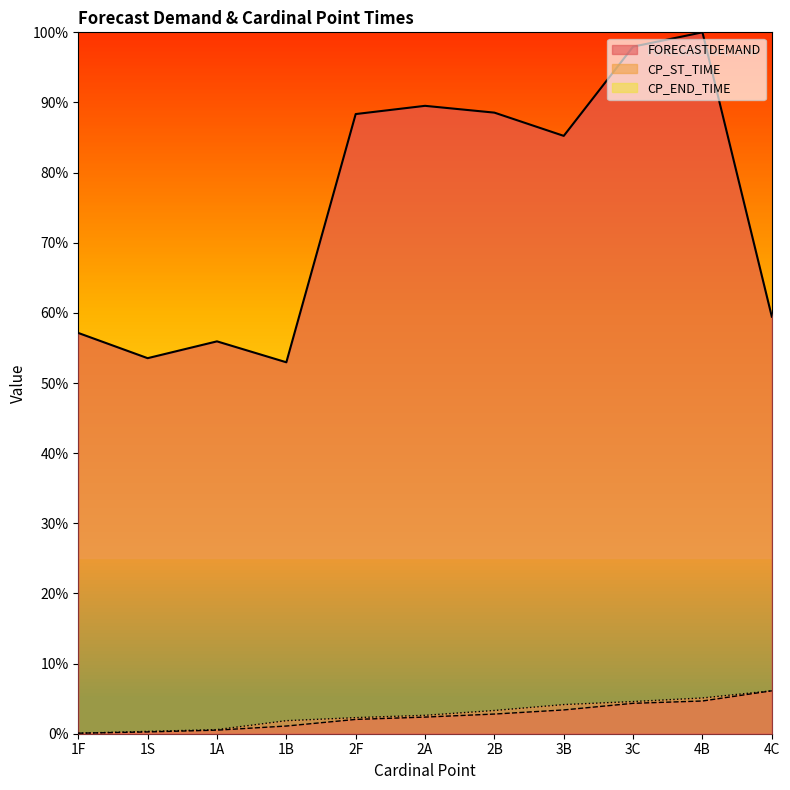

True or false: CP_ST_TIME and FORECASTDEMAND cross at least once.

False